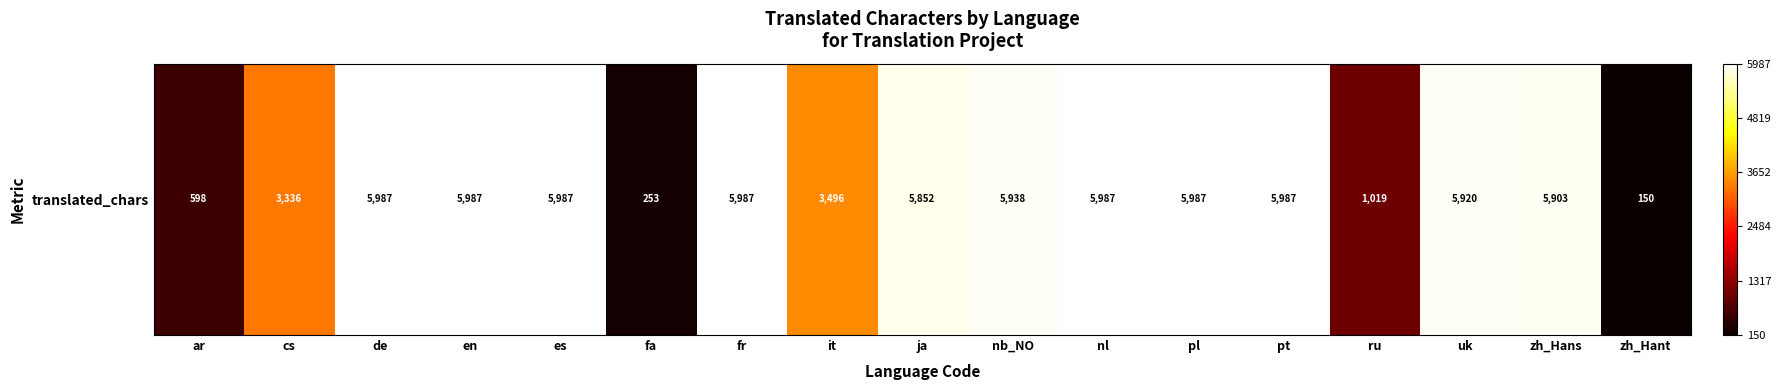

What is the greatest value displayed?

5987